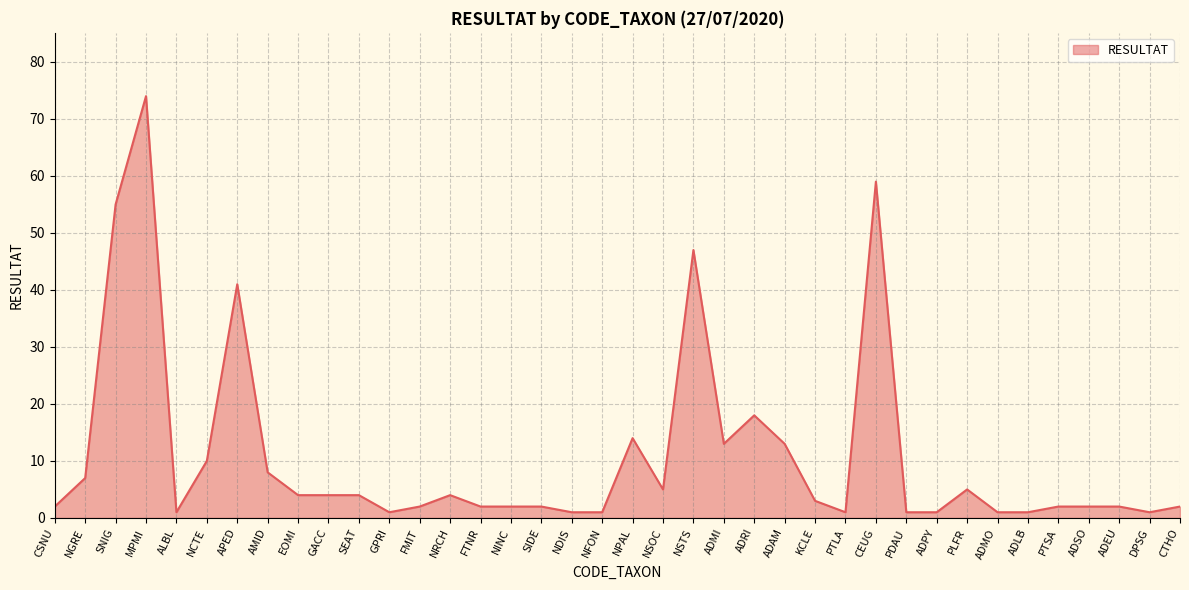

Where does the data first go above 3?

NGRE